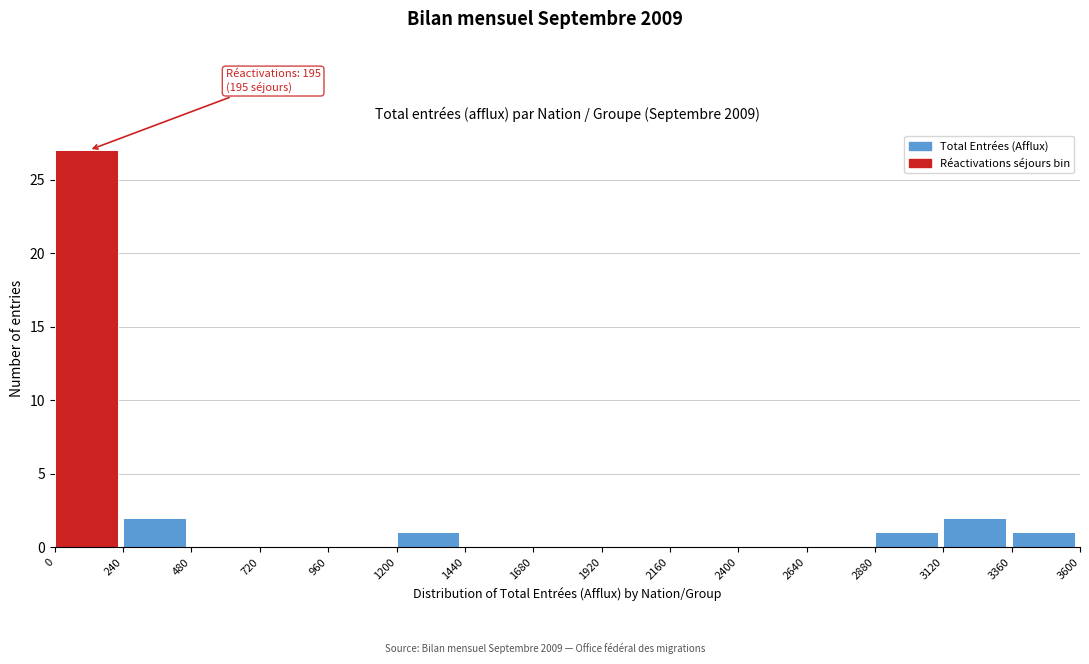

Over which range of the x-axis is the bar tallest?

0 to 240